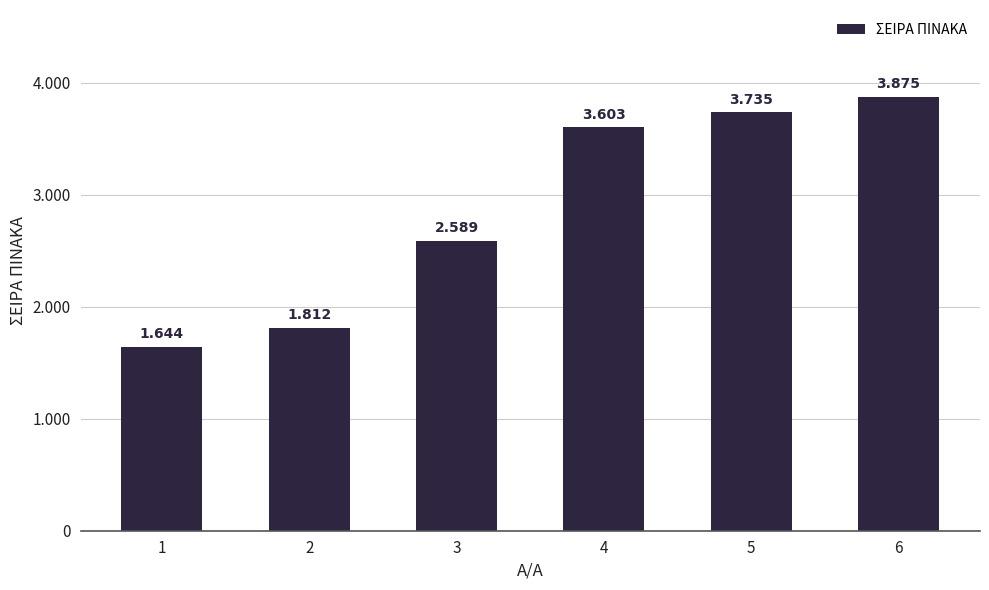

Are the bars horizontal?

No